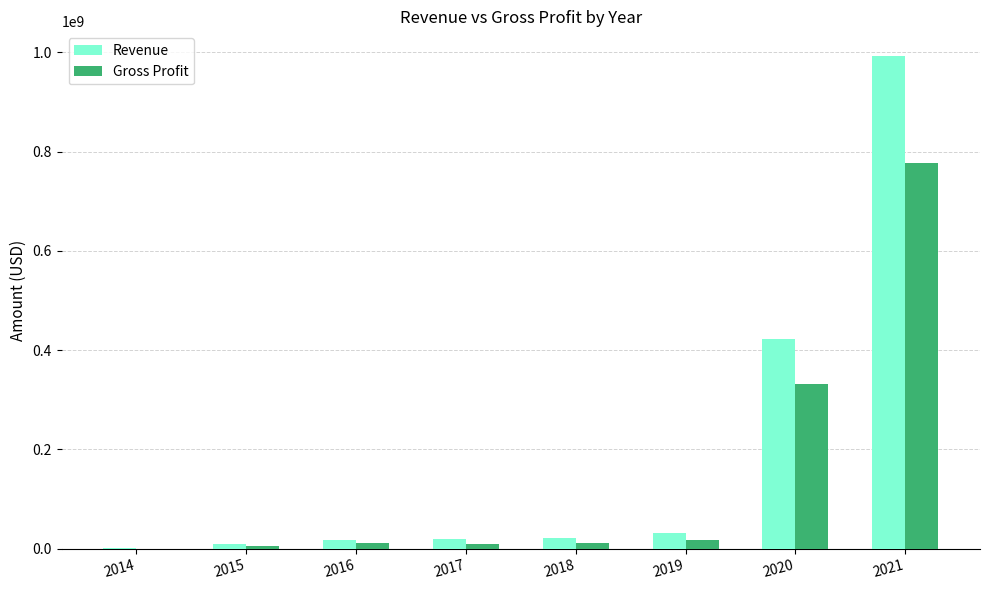

The value of Revenue at 2018 is 21351000. True or false?

True